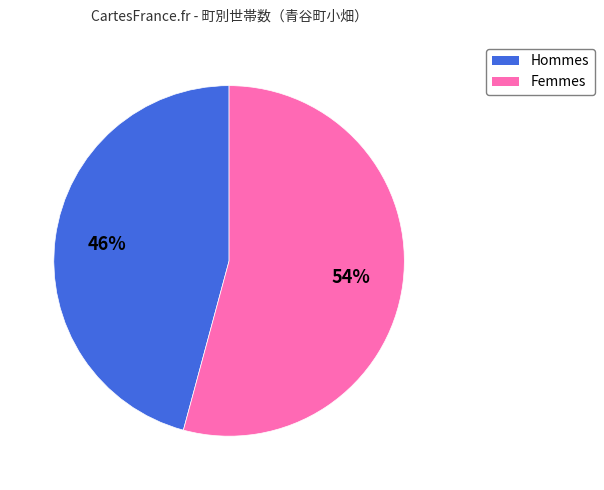

To the nearest percent, what is the average slice percentage?

50%